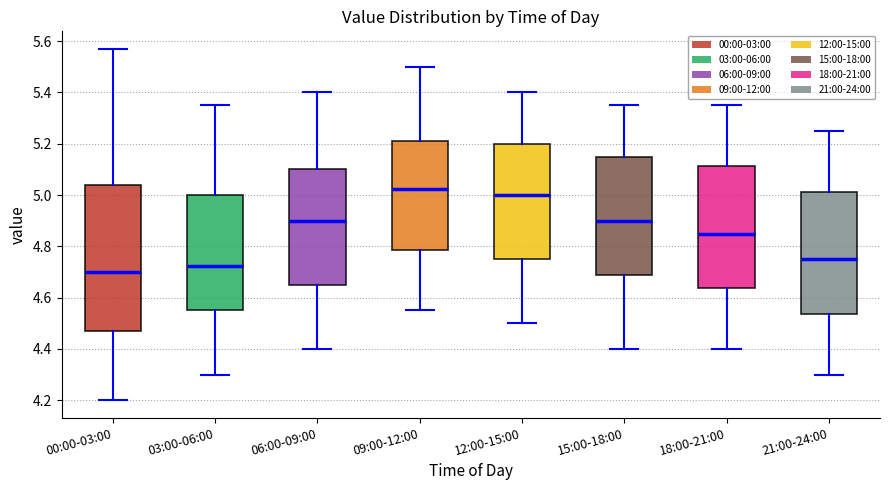

Where is the lower edge of the box for 15:00-18:00 on the y-axis? The values are not printed on the chart, so give them approximately, as read against the axis.

4.68